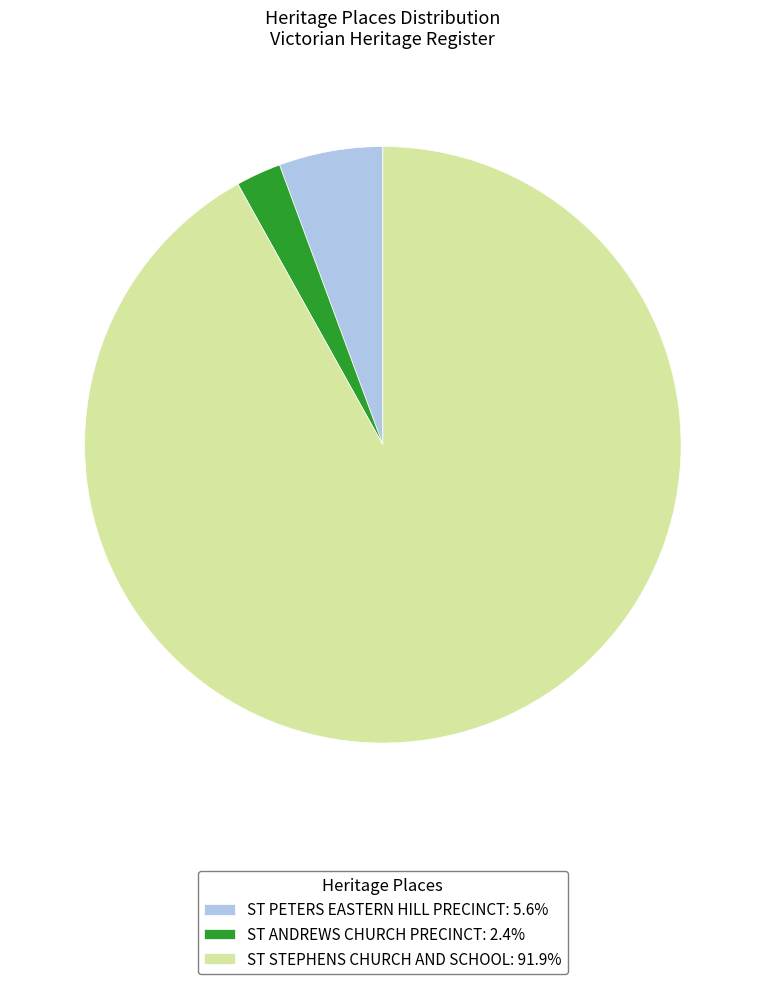

What is the ratio of the value at ST STEPHENS CHURCH AND SCHOOL: 91.9% to the value at ST ANDREWS CHURCH PRECINCT: 2.4%?

37.5